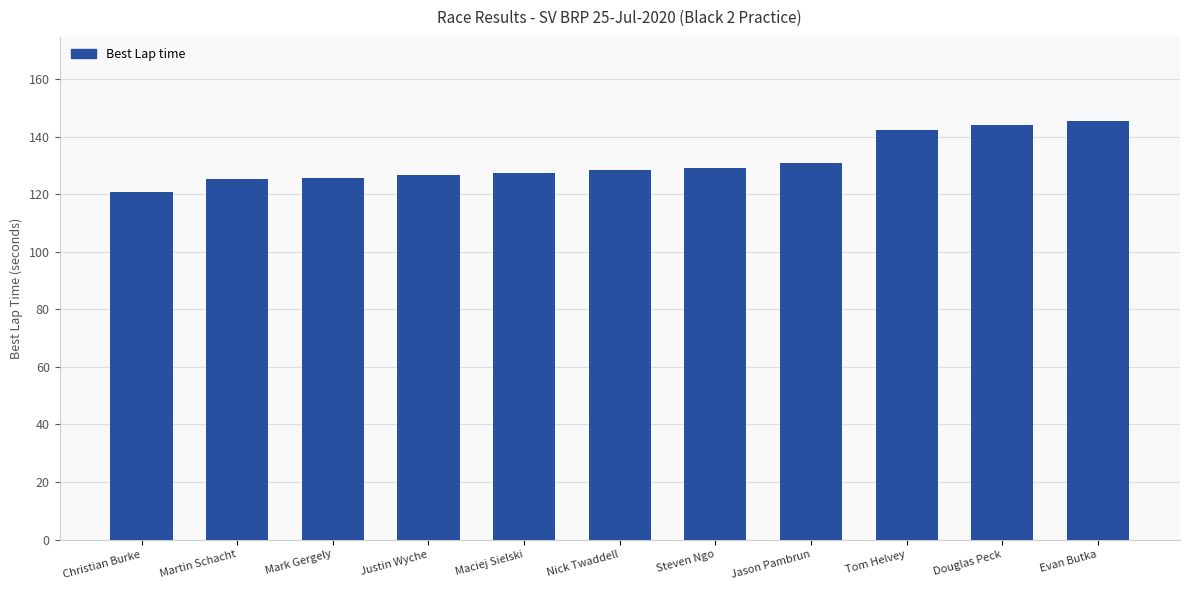

The chart shows a value of 182.2 at Jason Pambrun. True or false?

False